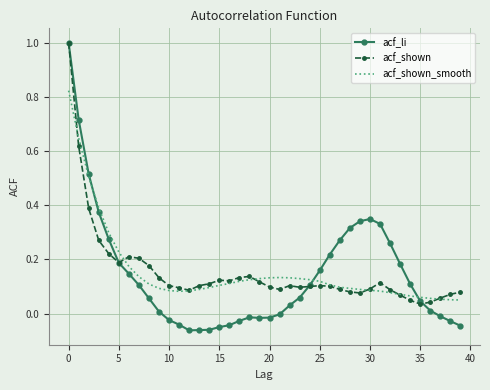

Which series has the widest spread of values?

acf_li